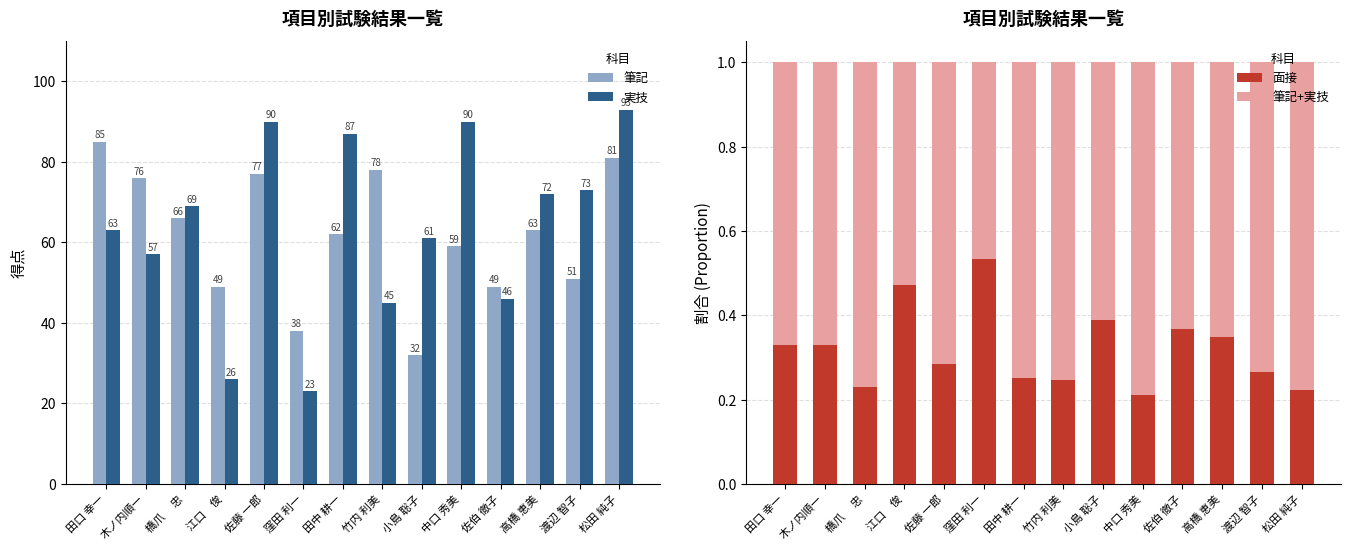

What is the difference between the second highest and minimum values in the 筆記 series?

49